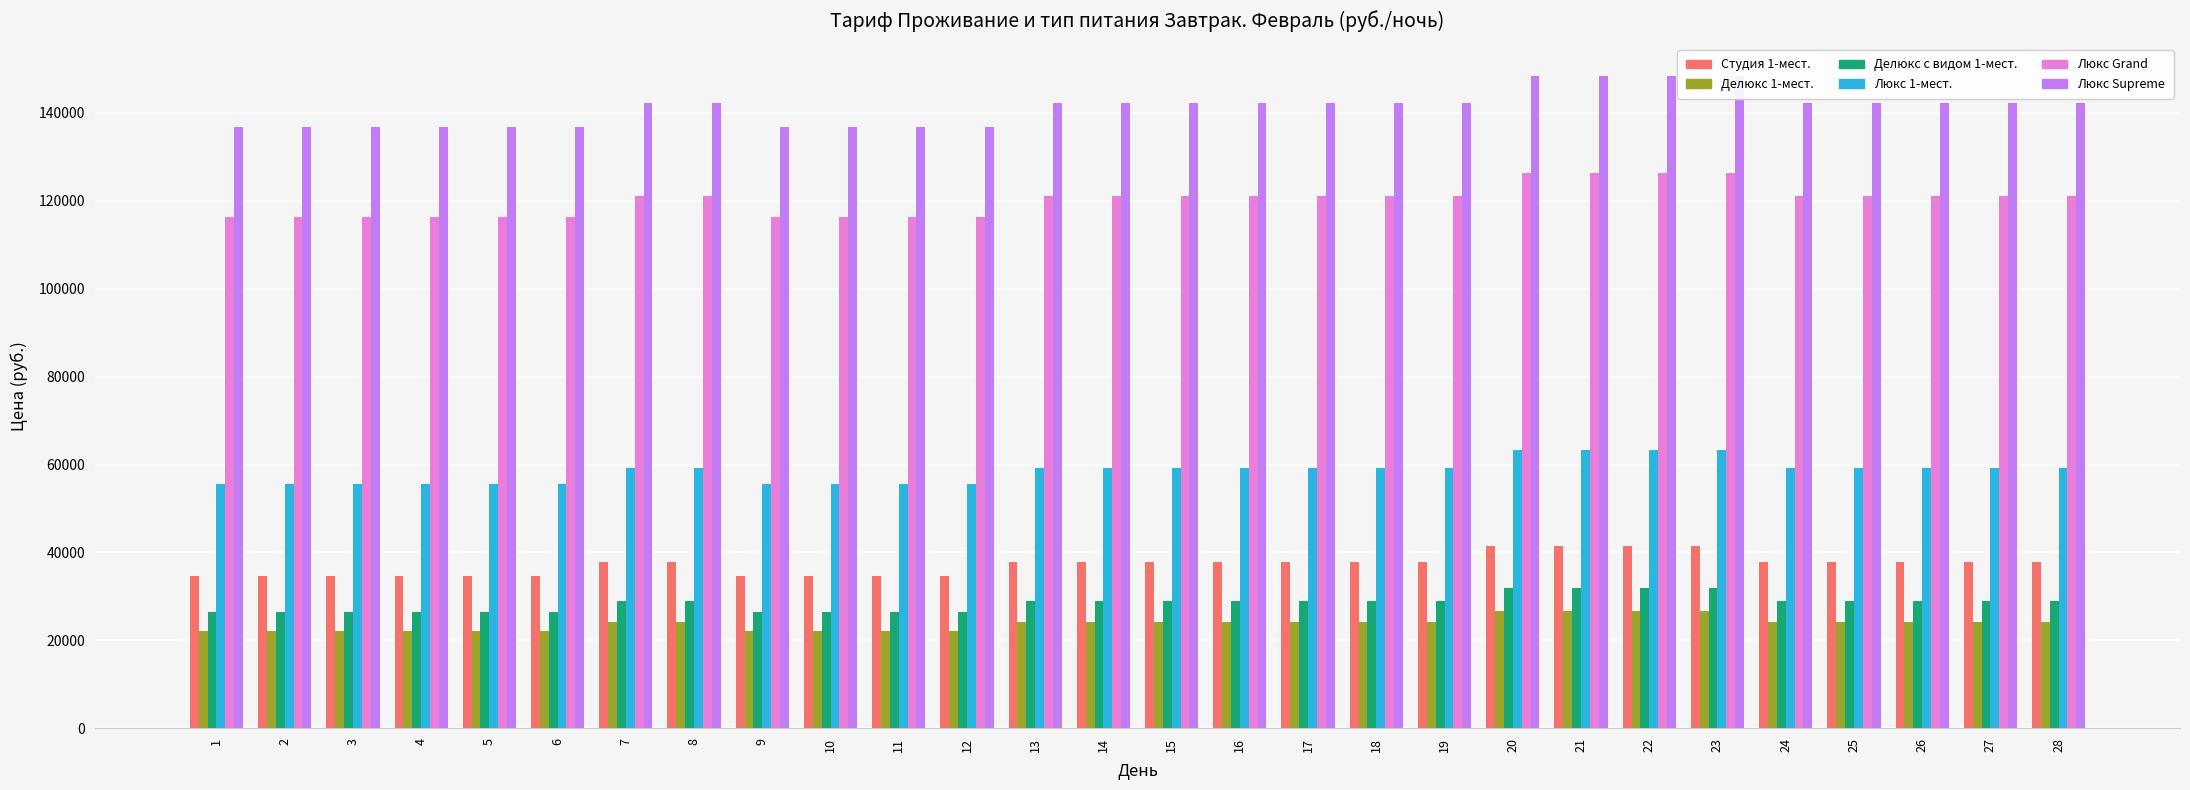

Which has a higher value, 12 or 18?

18